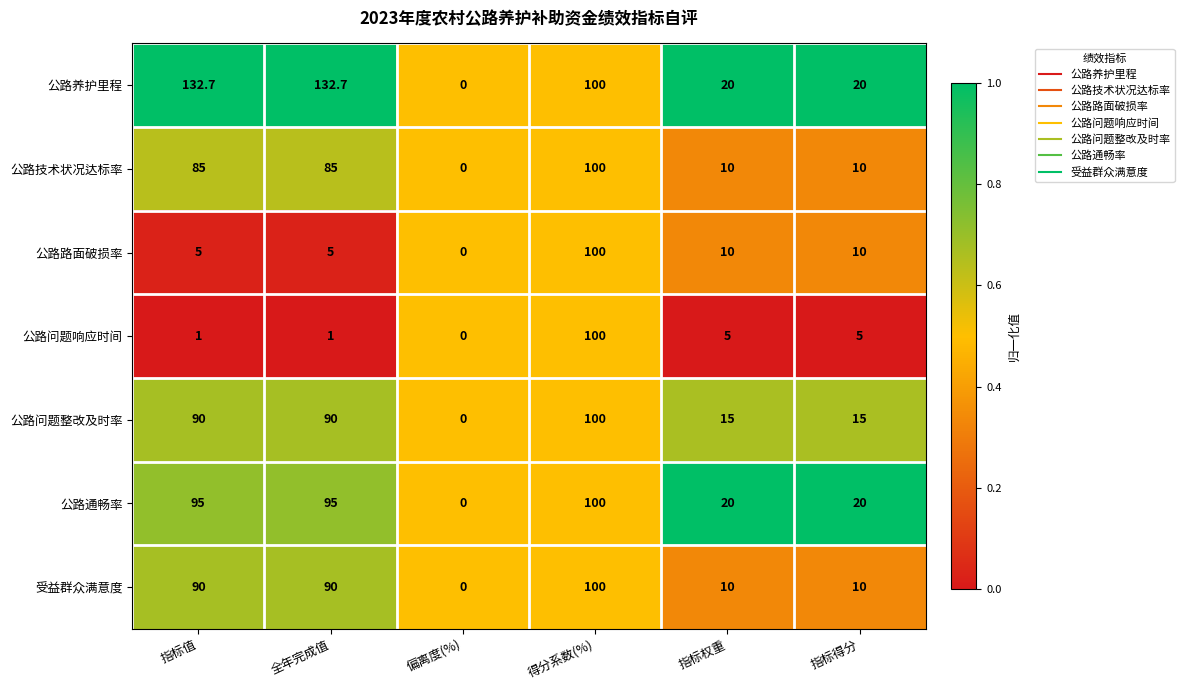

What is the sum of the 公路通畅率 values at 全年完成值 and 指标得分?

115.0